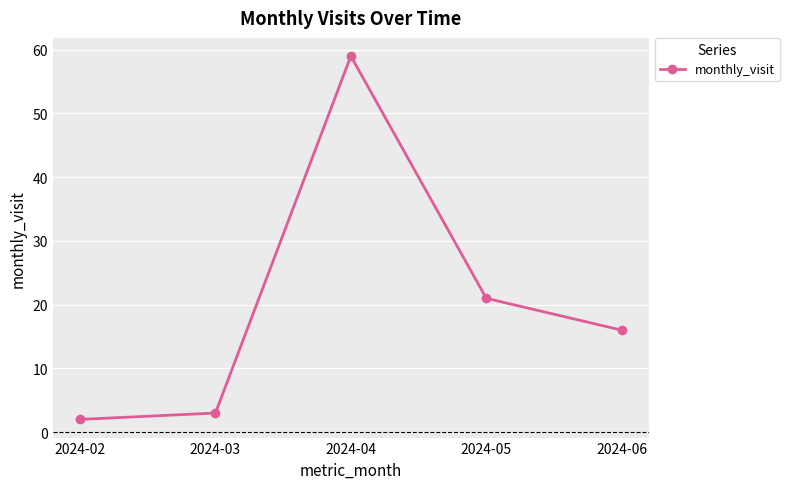

Which label corresponds to the smallest value in the chart?

2024-02